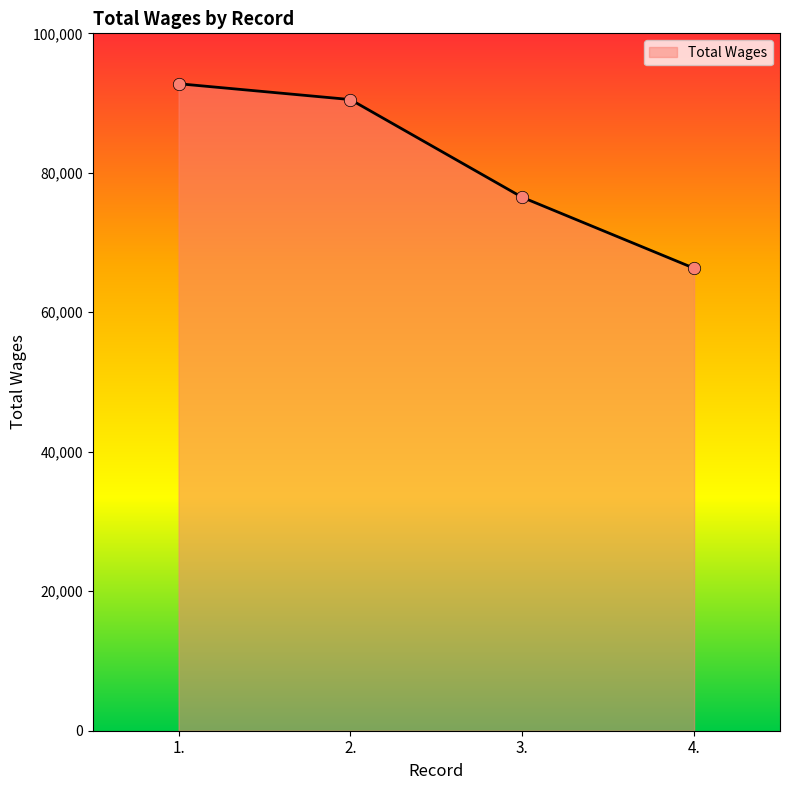

Approximately how many times larger is the value at 2. compared to 1.?

1.0